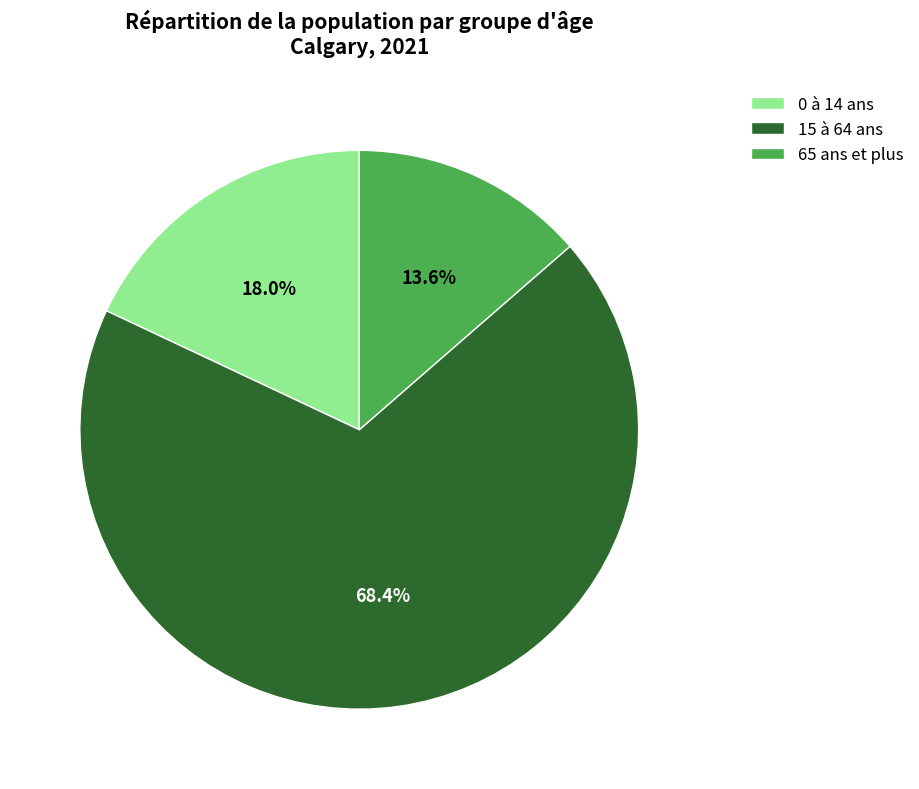

Count the number of slices in the pie.

3